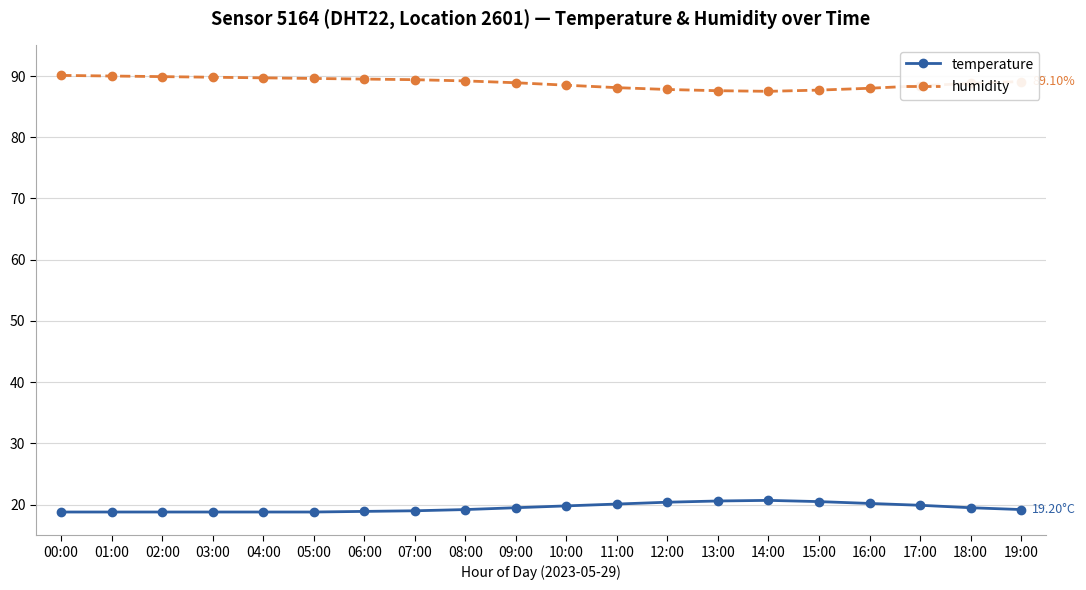

Read the humidity value at 17:00.

88.4